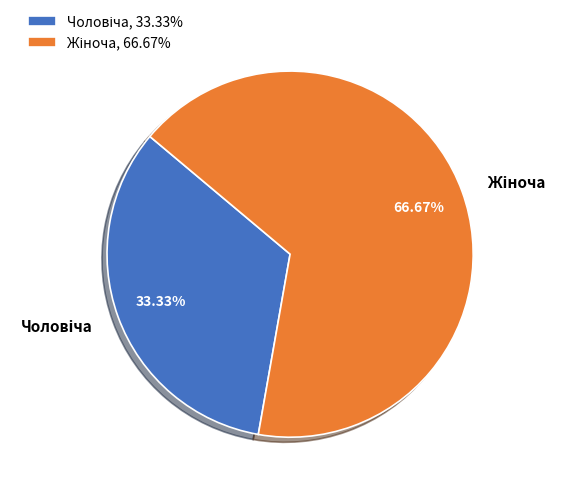

How many segments does this pie chart have?

2